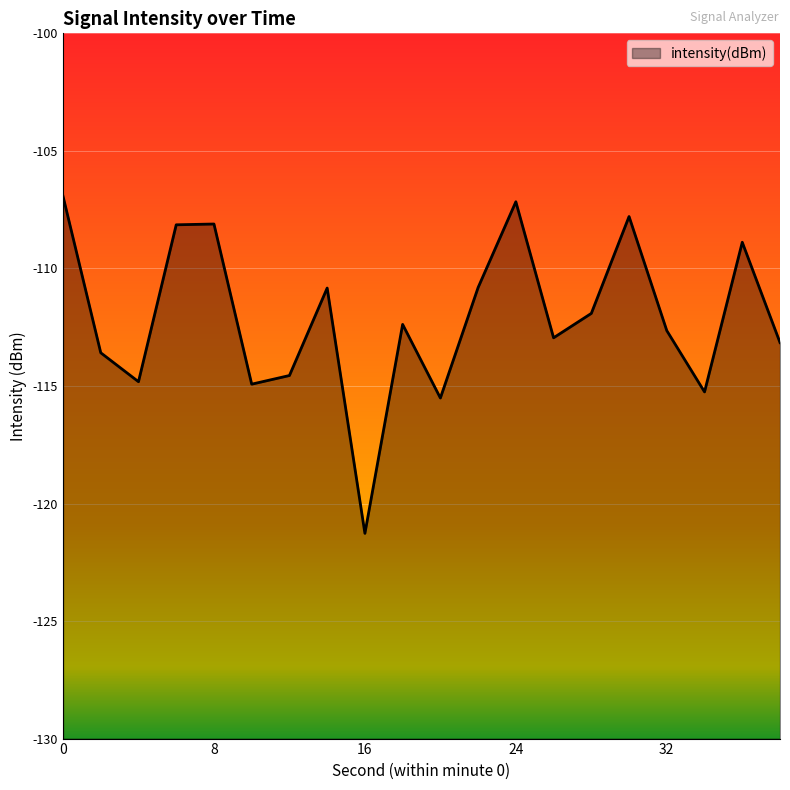

What is the difference between the second highest and minimum values?

14.1